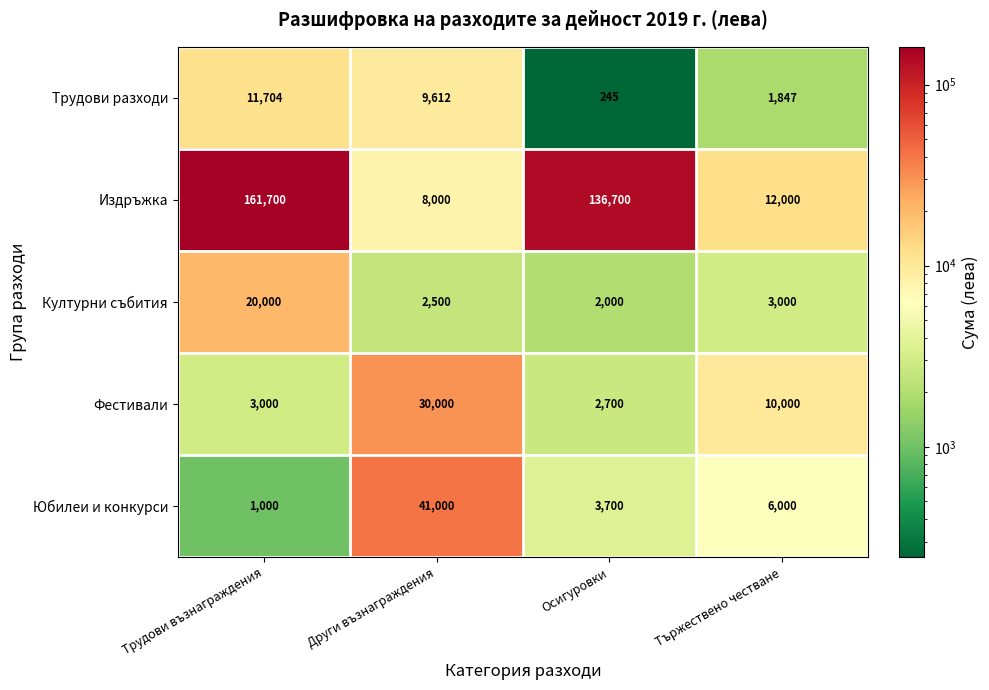

List the series in order of their peak value, lowest first.

Трудови разходи, Културни събития, Фестивали, Юбилеи и конкурси, Издръжка